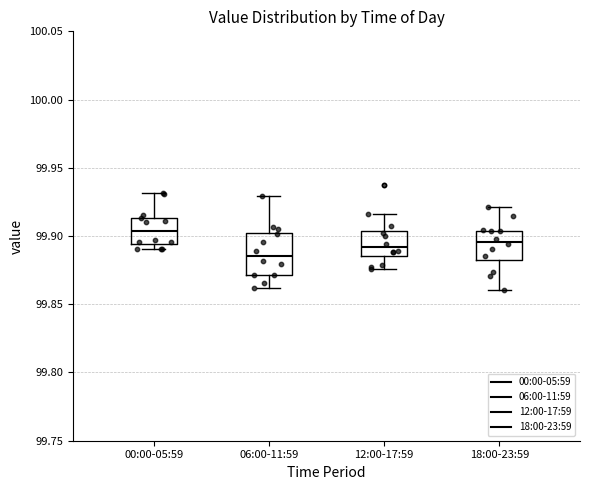

Which box has the highest median line?

00:00-05:59